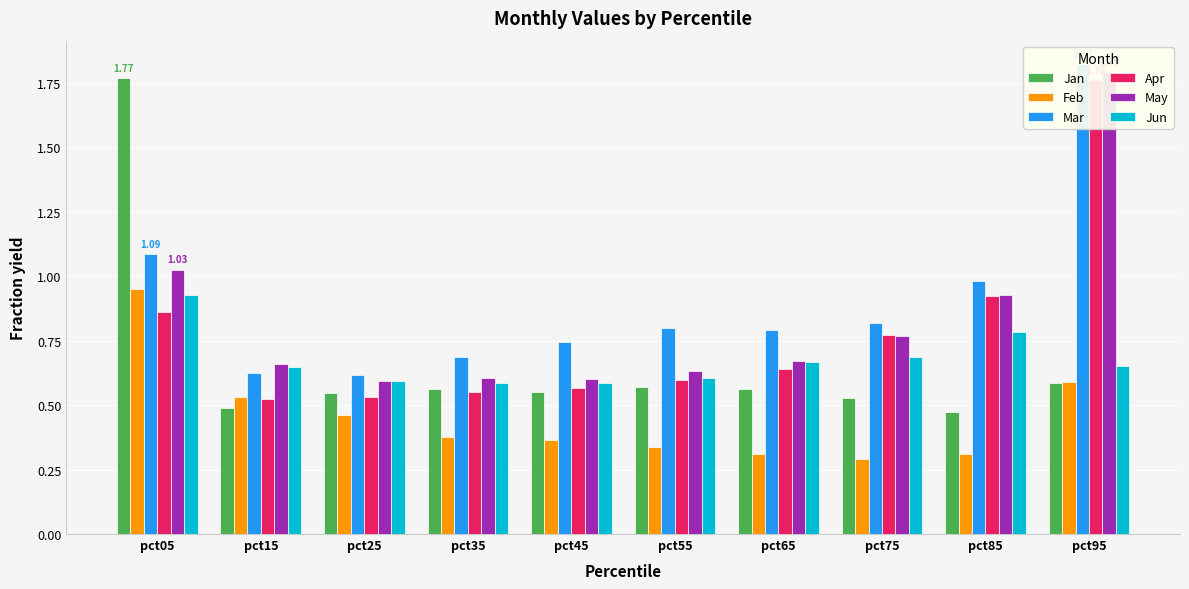

At which category does the chart reach its peak across all series?

pct95